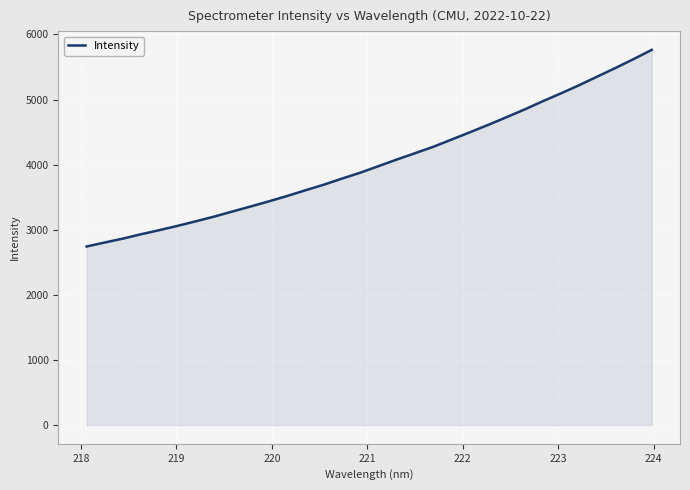

What is the difference between the maximum and minimum values?

3020.3